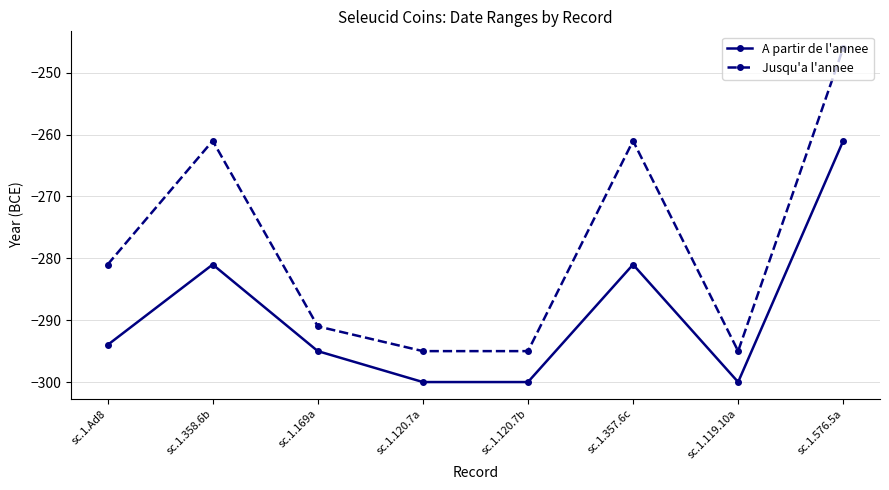

Read the A partir de l'annee value at sc.1.357.6c, to the nearest 5.

-280